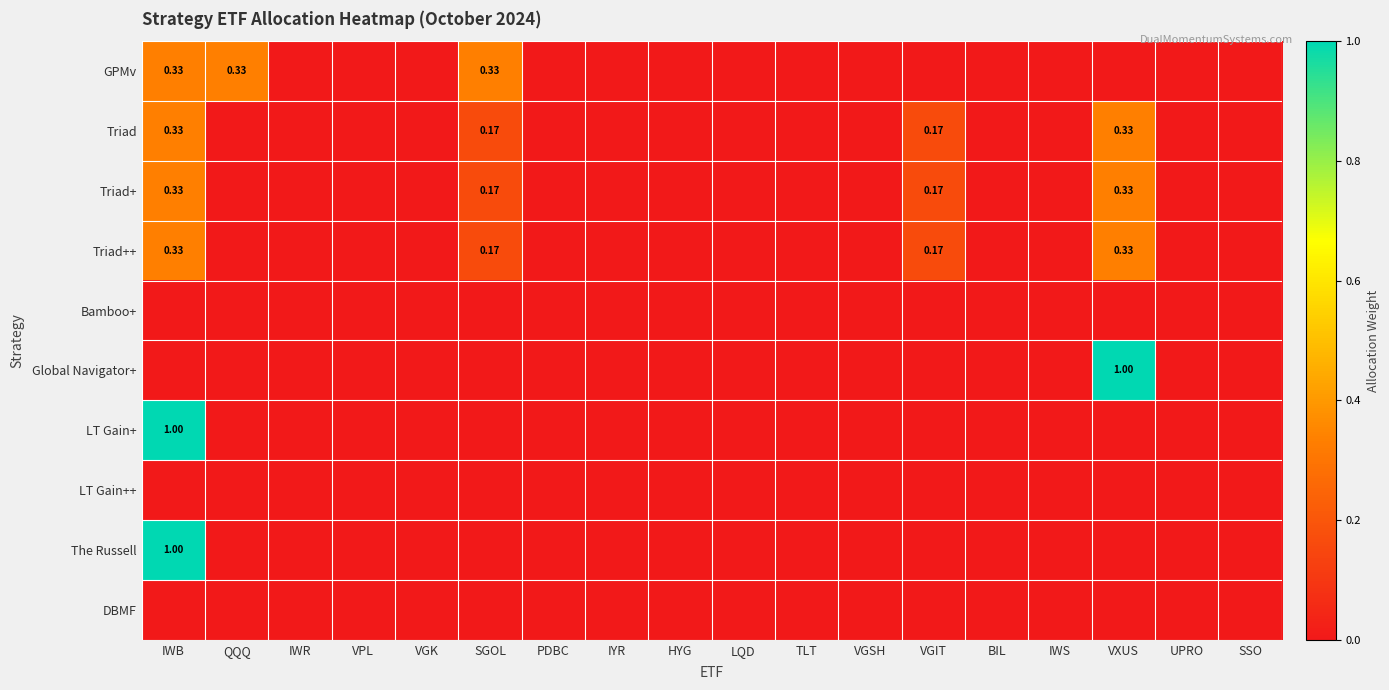

What is the average value of the Global Navigator+ series?

0.1